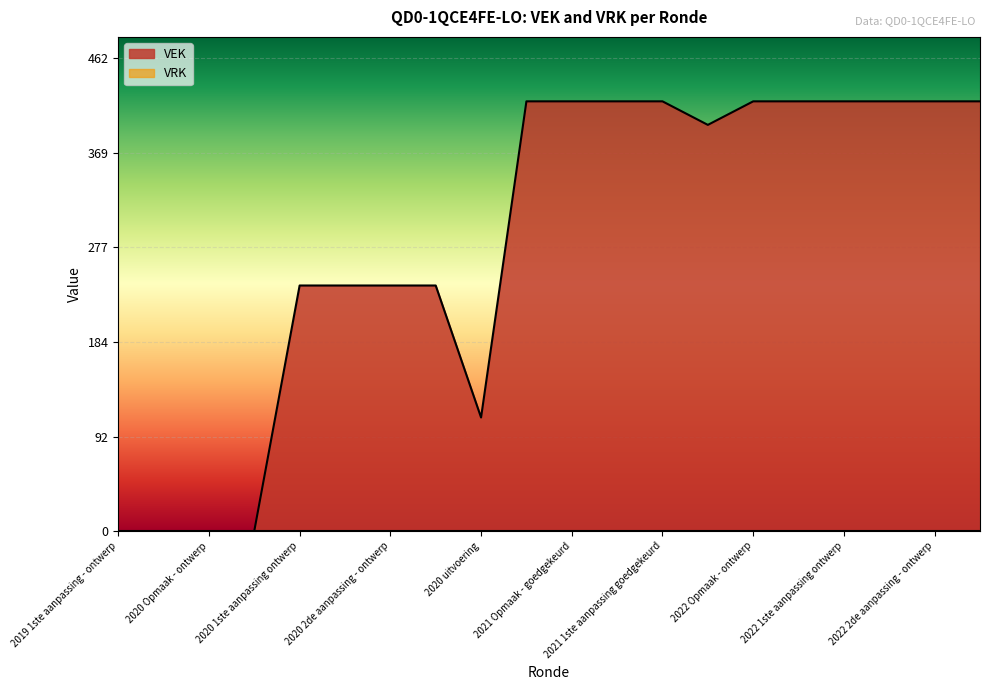

The chart shows a value of 420 at 2022 2de aanpassing - ontwerp. True or false?

True